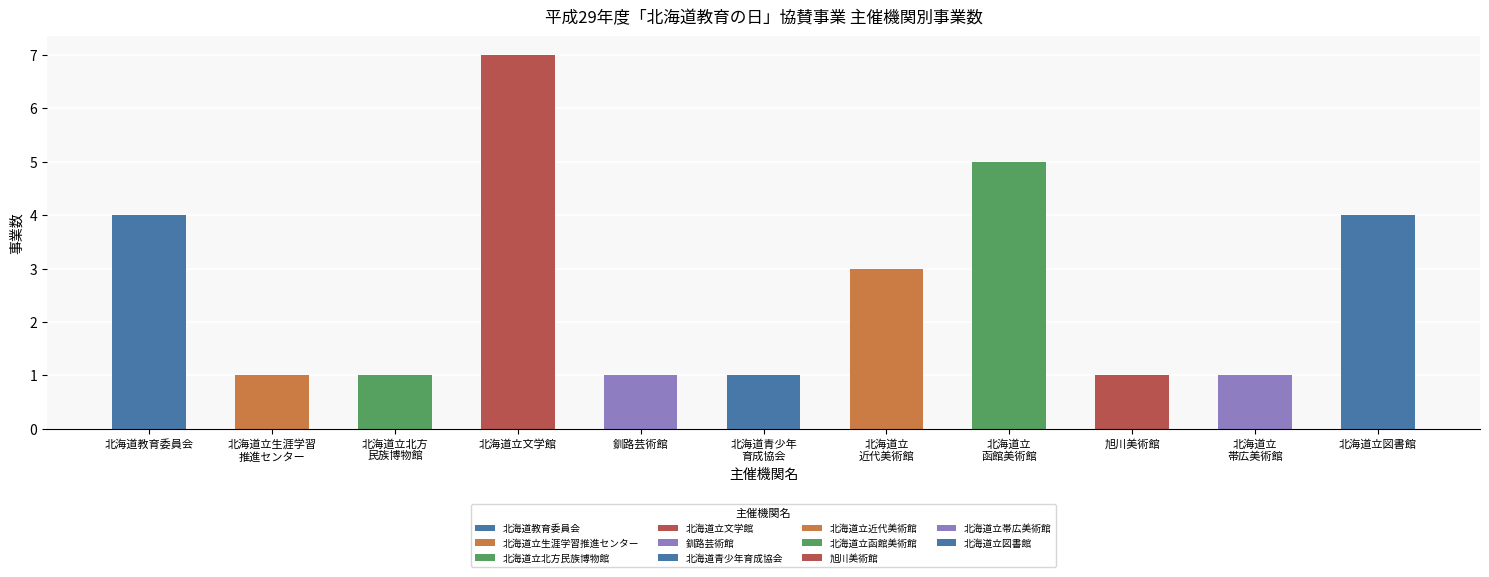

Read the value at 北海道立北方
民族博物館.

1